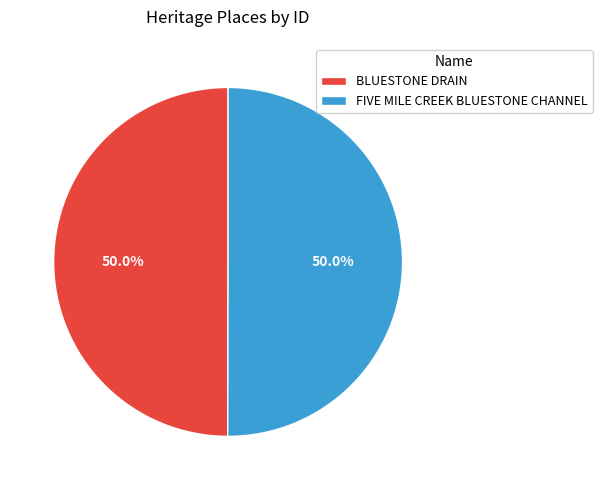

Is it true that BLUESTONE DRAIN is 58% of the pie?

False